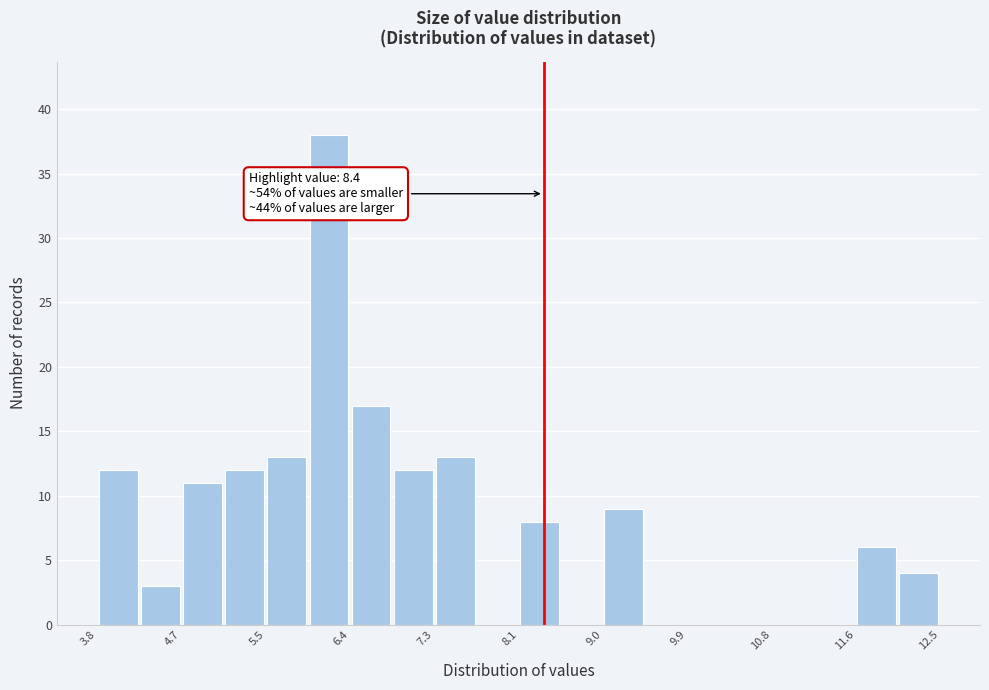

Over which range of the x-axis is the bar tallest?

6.0 to 6.4